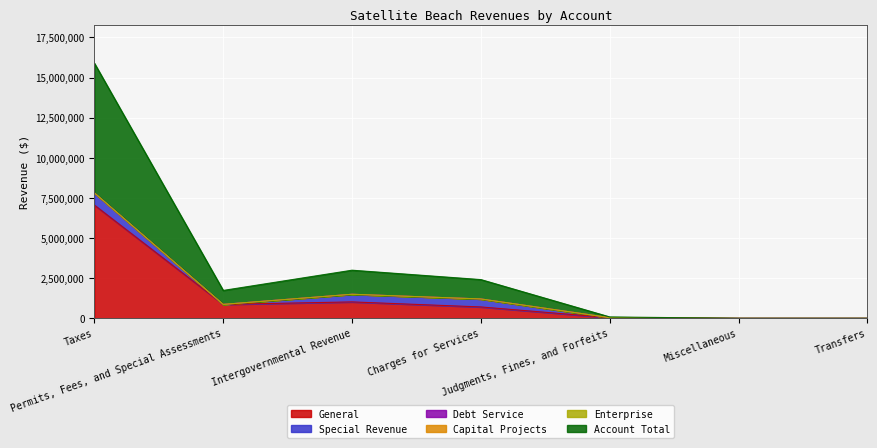

At which label does Debt Service reach its minimum?

Taxes